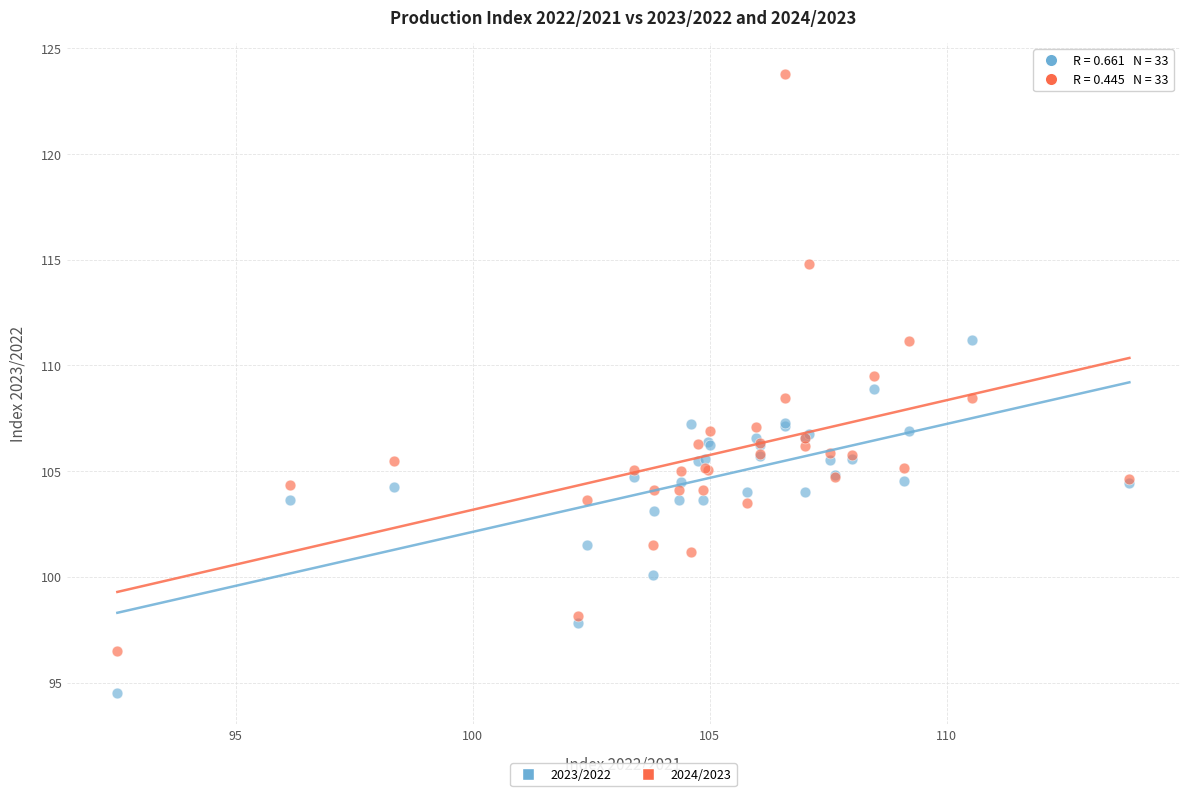

Which series contains the lowest Y value?

2023/2022